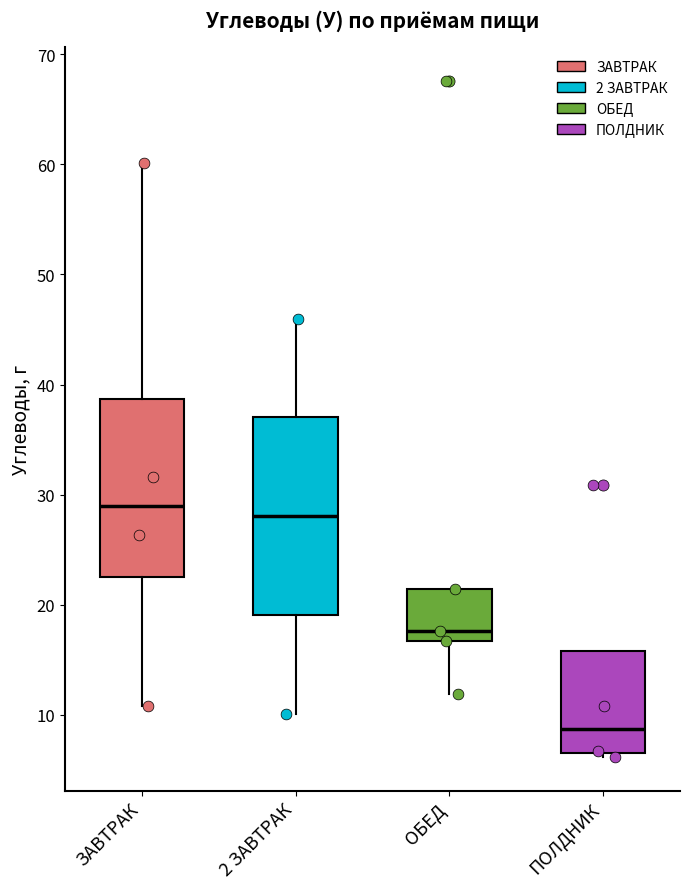

Comparing the boxes themselves (not the whiskers), which one is the tallest?

2 ЗАВТРАК